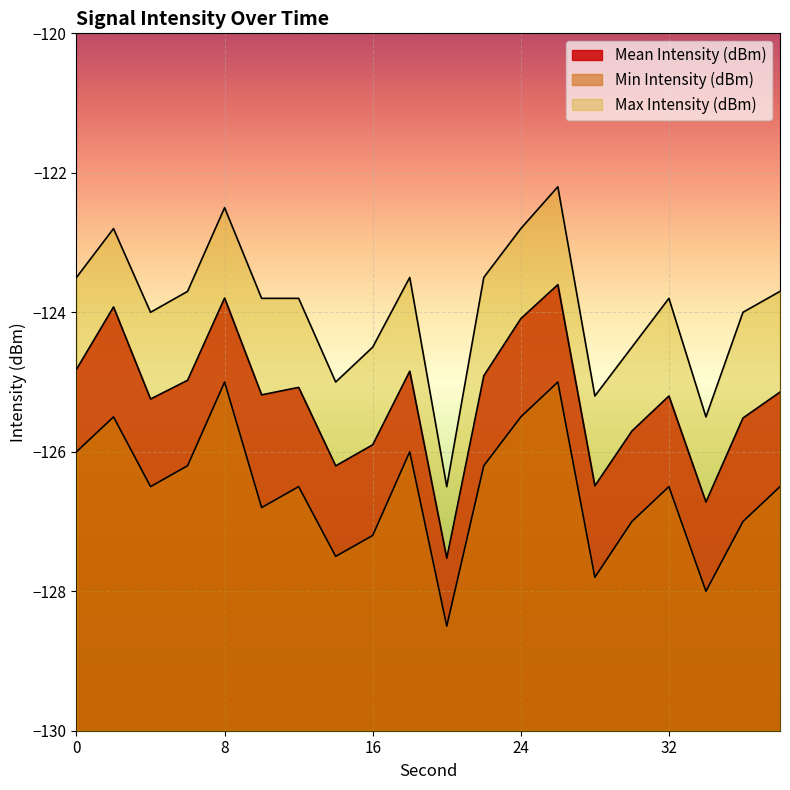

What is the value of the Mean Intensity (dBm) point at the 11th from the left?

-127.5